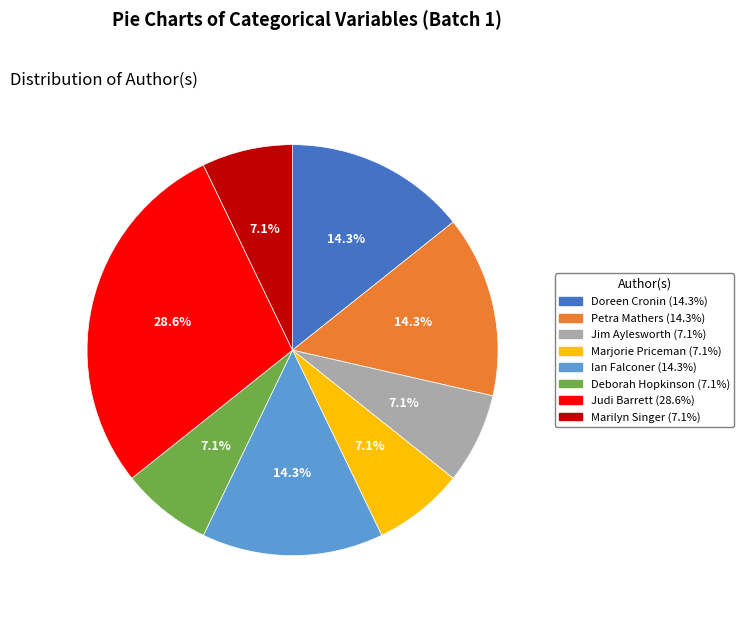

Is there any slice that represents more than half of the pie?

No